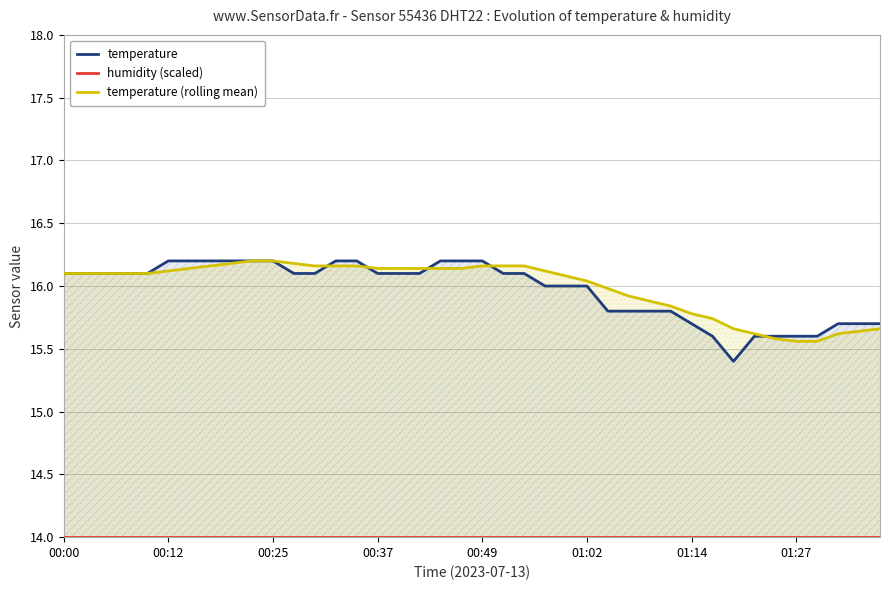

True or false: humidity (scaled) and temperature intersect in this chart.

False